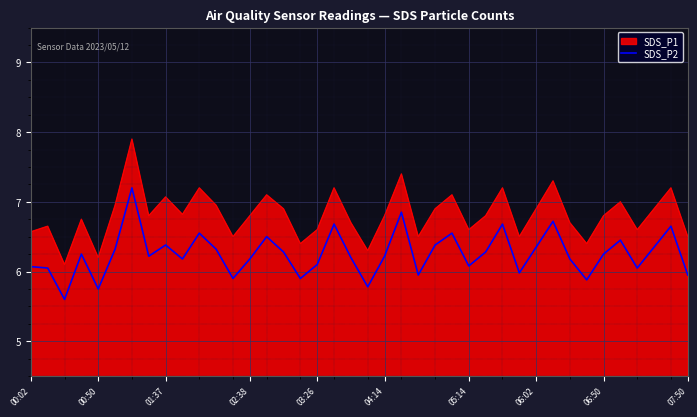

What is the difference between the maximum and minimum values in the SDS_P2 series?

1.6